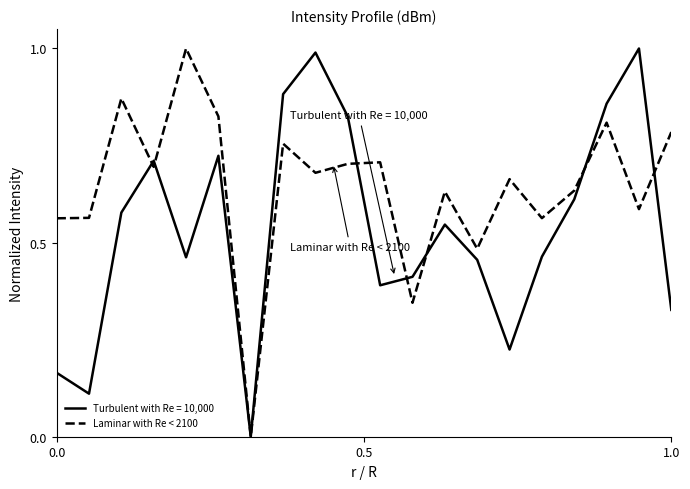

Is this an area chart (filled region under the line)?

No